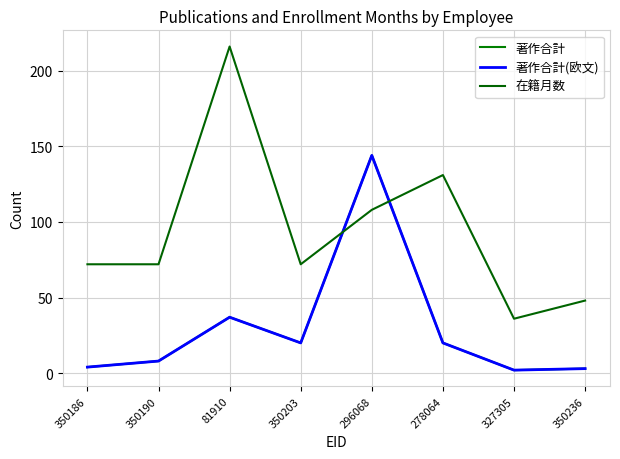

What is the label of the 2nd point from the right?

327305